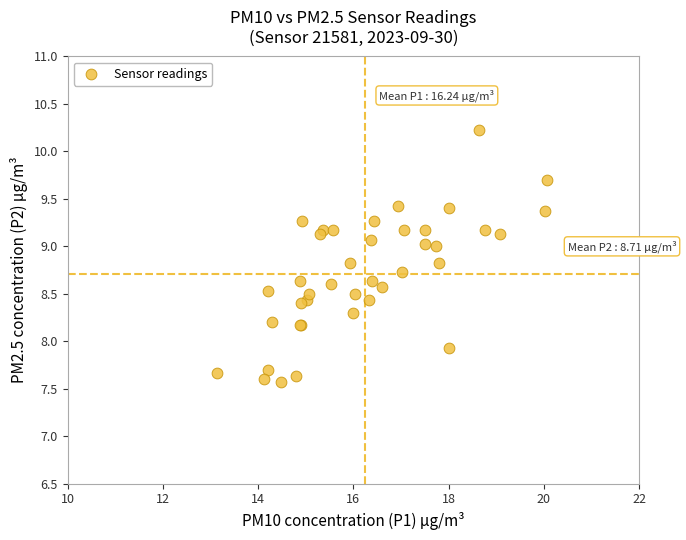

What Y value in the scatter plot is closest to 8?

7.9